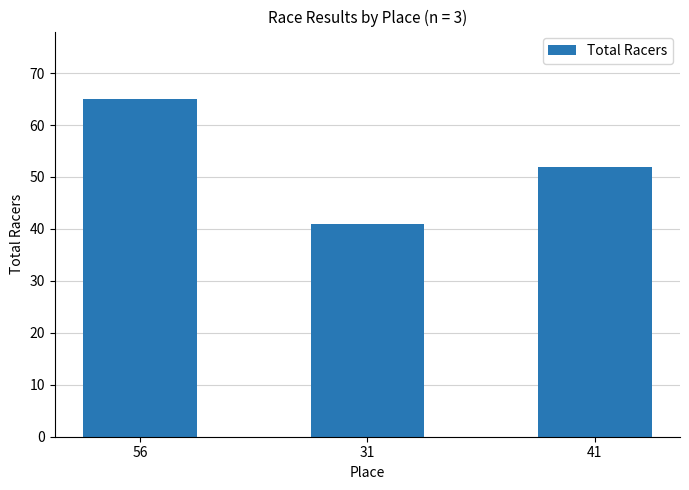

What is the average value?

53